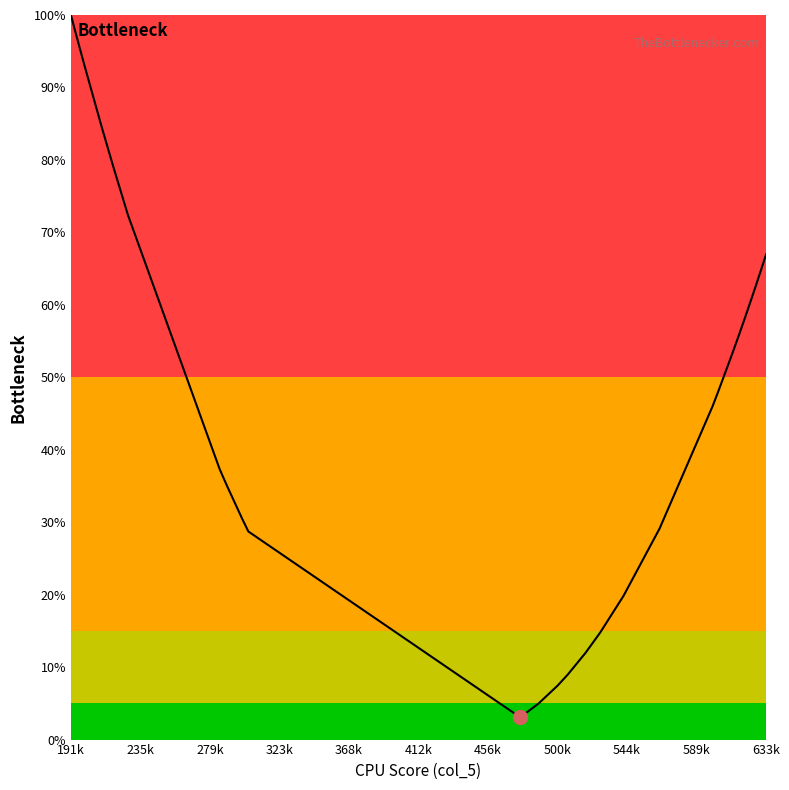

What is the value of the 39th point from the left?

66.2